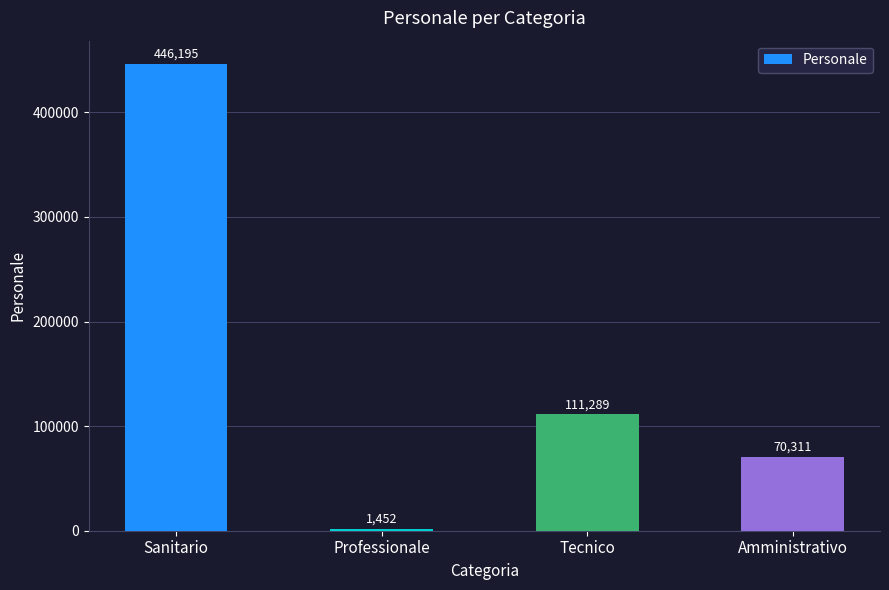

What is the change in value from Professionale to Tecnico?

+109837